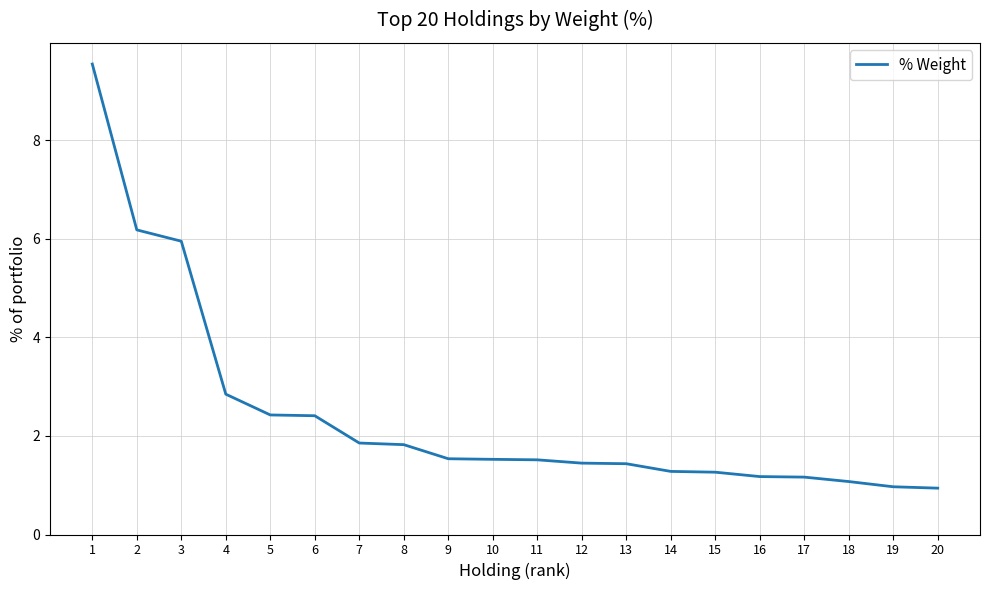

What is the greatest value displayed?

9.6